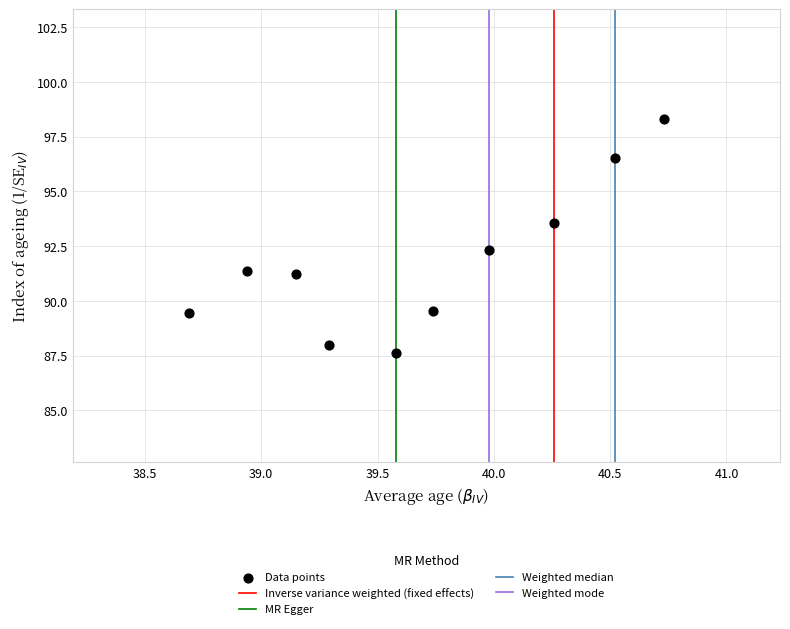

What is the average X value?

39.7